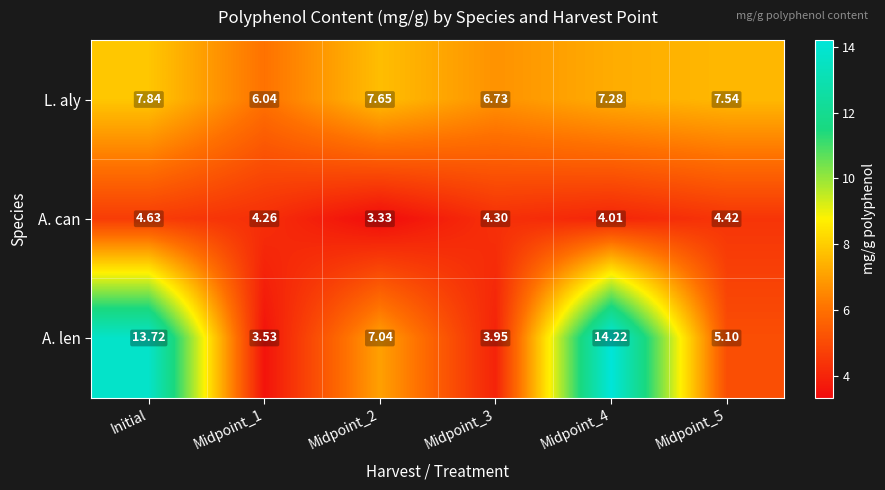

At which label does A. can first exceed 4?

Initial